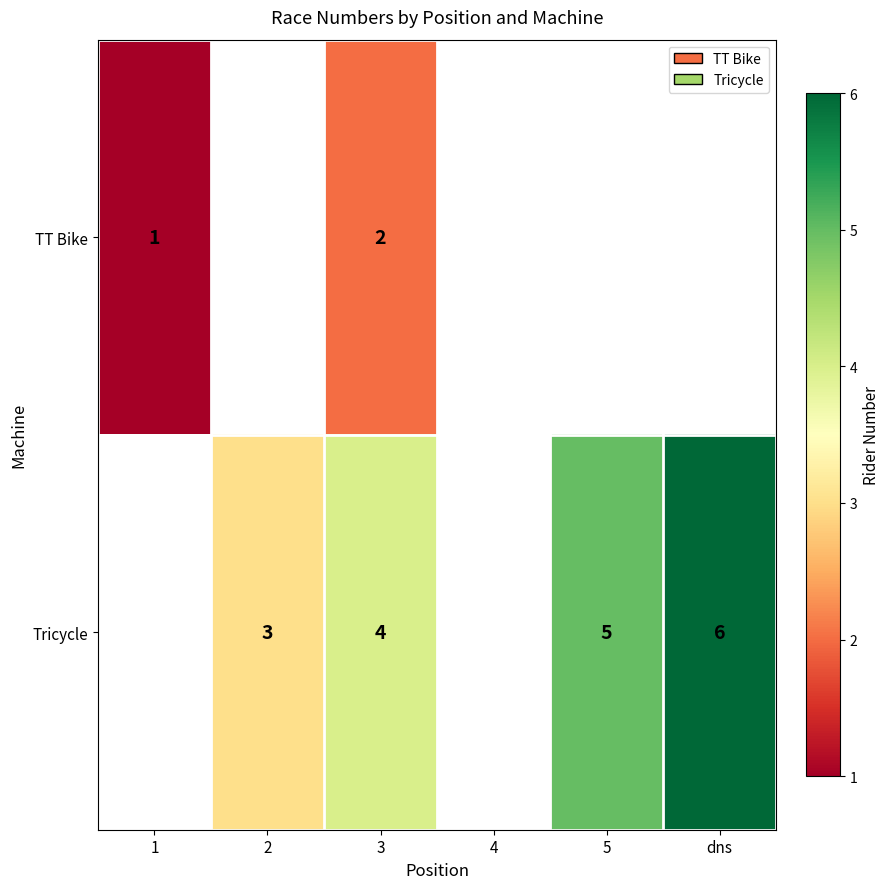

True or false: TT Bike has a value of 1 at 1.

True